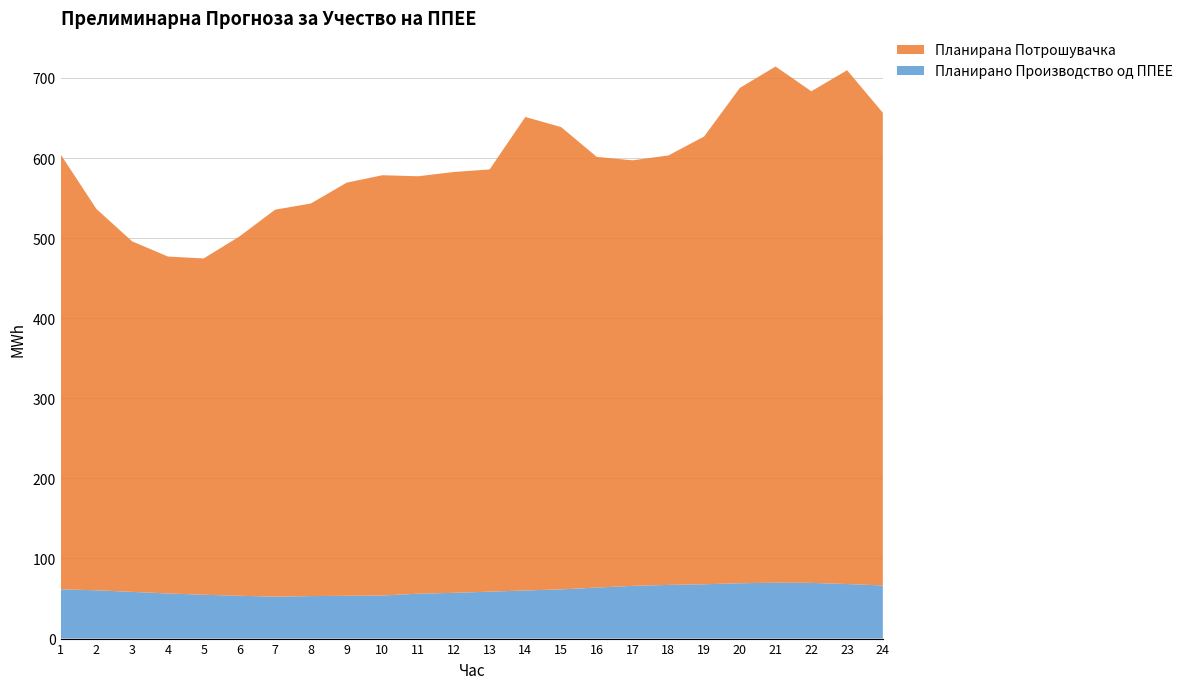

Reading left to right, list all the values displayed in this chart.

Планирано Производство од ППЕЕ: 1=61.6	2=60.3	3=58.3	4=56.3	5=54.7	6=53.5	7=52.3	8=53.1	9=53.4	10=53.8	11=56.0	12=57.1	13=58.6	14=60.1	15=61.4	16=63.7	17=65.8	18=67.0	19=67.8	20=69.1	21=69.8	22=69.5	23=68.1	24=66.3
Планирана Потрошувачка: 1=542.9	2=476.2	3=437.6	4=420.7	5=419.9	6=448.6	7=483.2	8=490.2	9=515.8	10=524.7	11=521.2	12=525.5	13=527.2	14=591.2	15=577.2	16=537.7	17=531.3	18=536.2	19=559.0	20=618.4	21=644.5	22=613.8	23=641.5	24=590.2